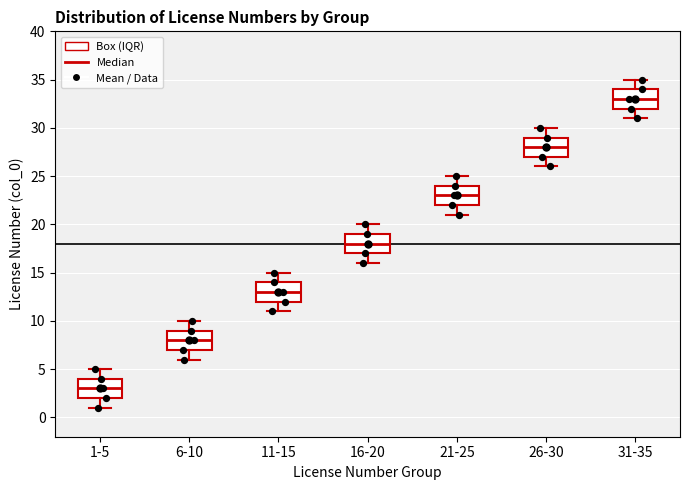

Reading left to right, transcribe this box plot: for each box, give where its median line is, the range the box spans, and where its two whiskers end, as read against the y-axis. The values are not printed on the chart, so give them approximately, as read against the axis.

1-5: median 3, box 2 to 4, whiskers 1 to 5
6-10: median 8, box 7 to 9, whiskers 6 to 10
11-15: median 13, box 12 to 14, whiskers 11 to 15
16-20: median 18, box 17 to 19, whiskers 16 to 20
21-25: median 23, box 22 to 24, whiskers 21 to 25
26-30: median 28, box 27 to 29, whiskers 26 to 30
31-35: median 33, box 32 to 34, whiskers 31 to 35